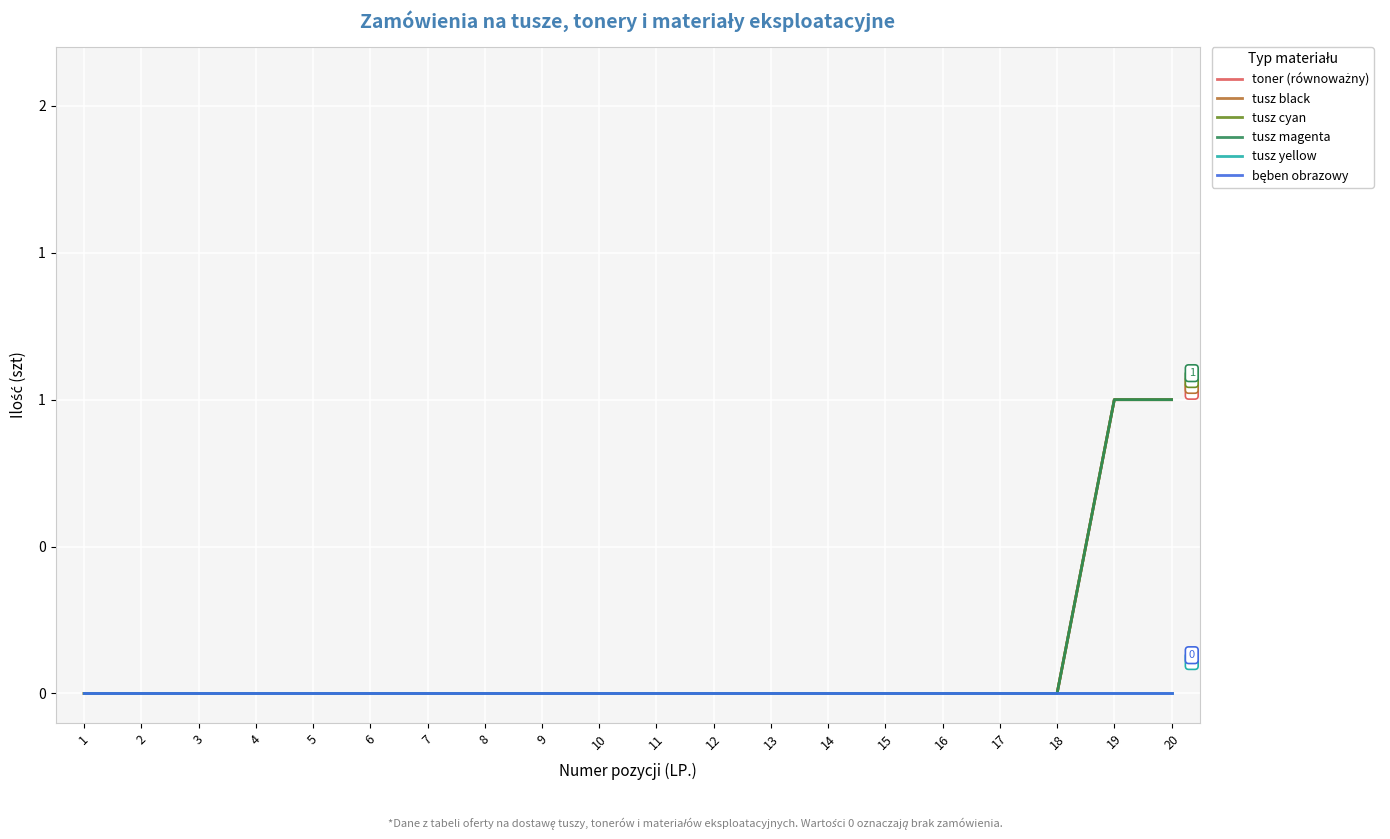

Does the chart display data point markers on the line(s)?

No